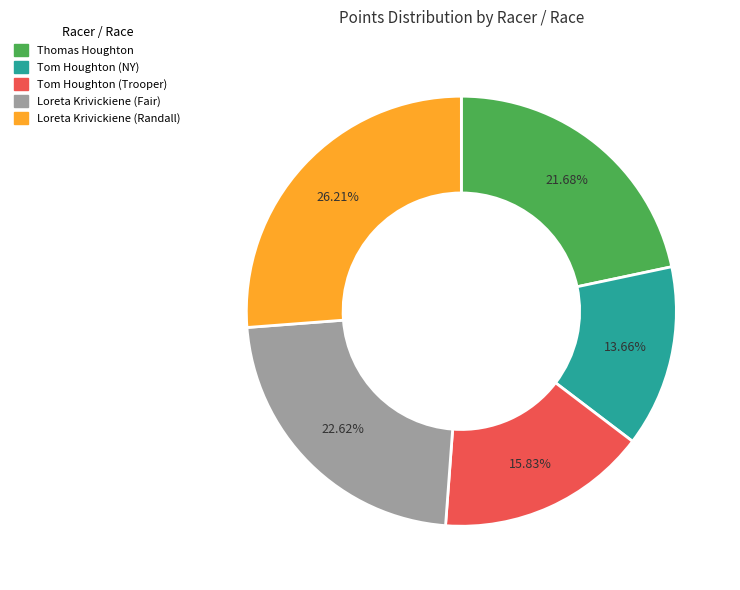

Which has a higher value, Thomas Houghton or Loreta Krivickiene (Randall)?

Loreta Krivickiene (Randall)